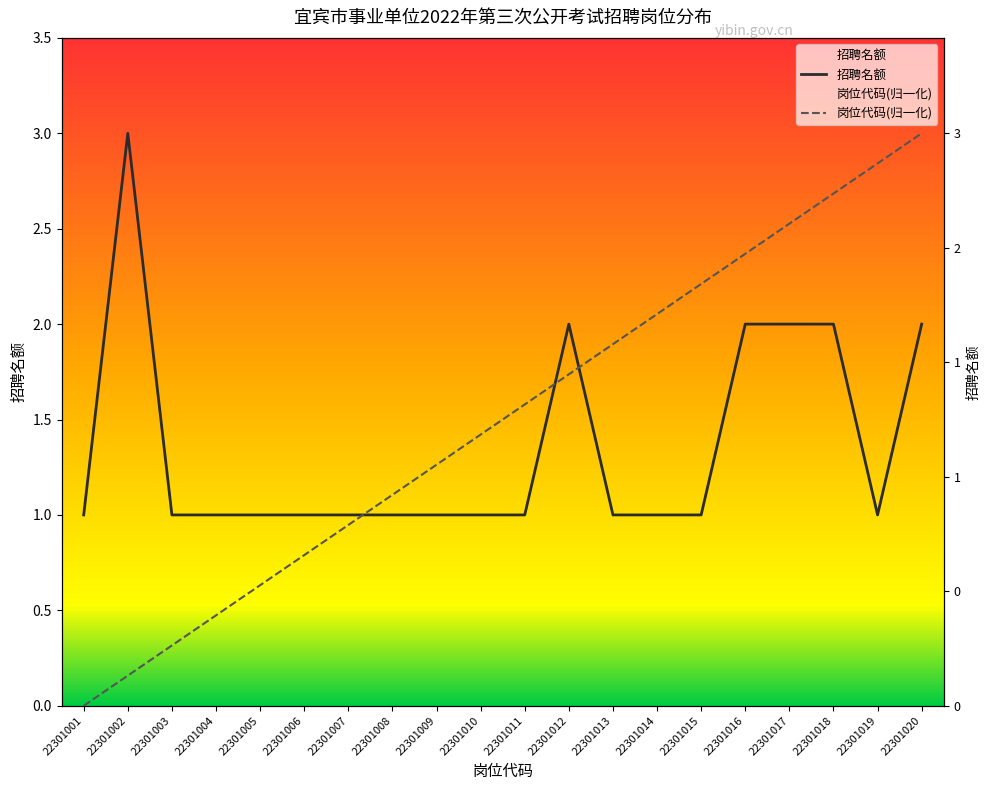

The 岗位代码(归一化) series shows 0.7 at 22301008. True or false?

False